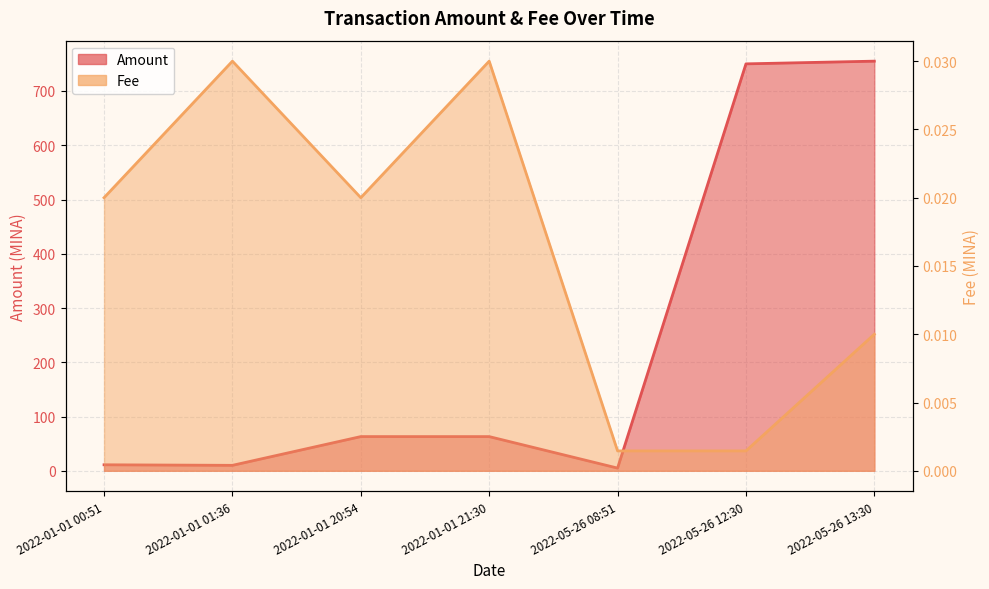

Count the number of data series in this chart.

2